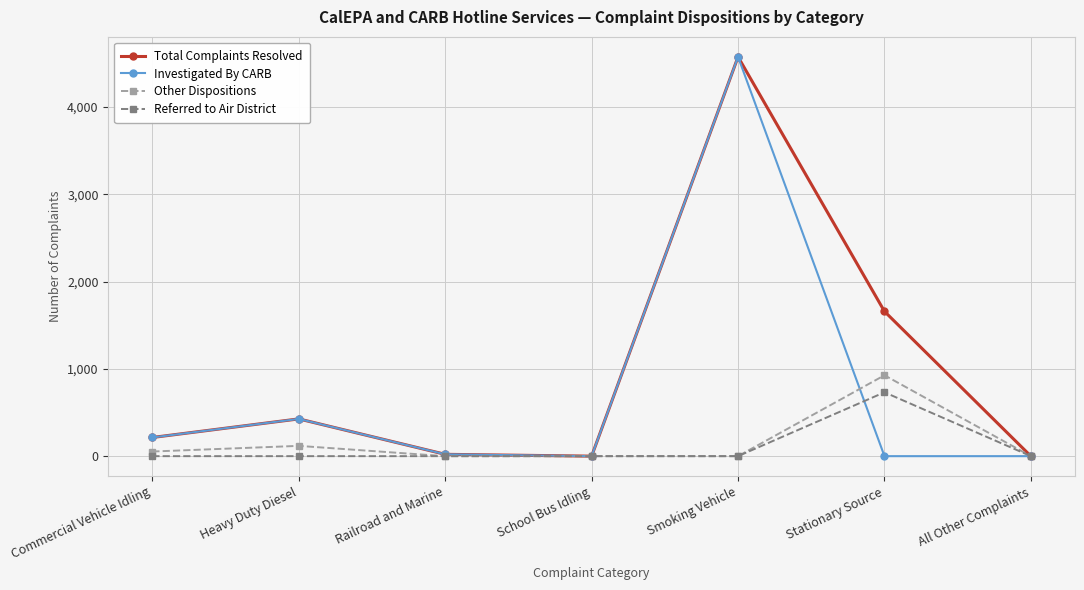

True or false: Investigated By CARB has a value of 2537 at Stationary Source.

False